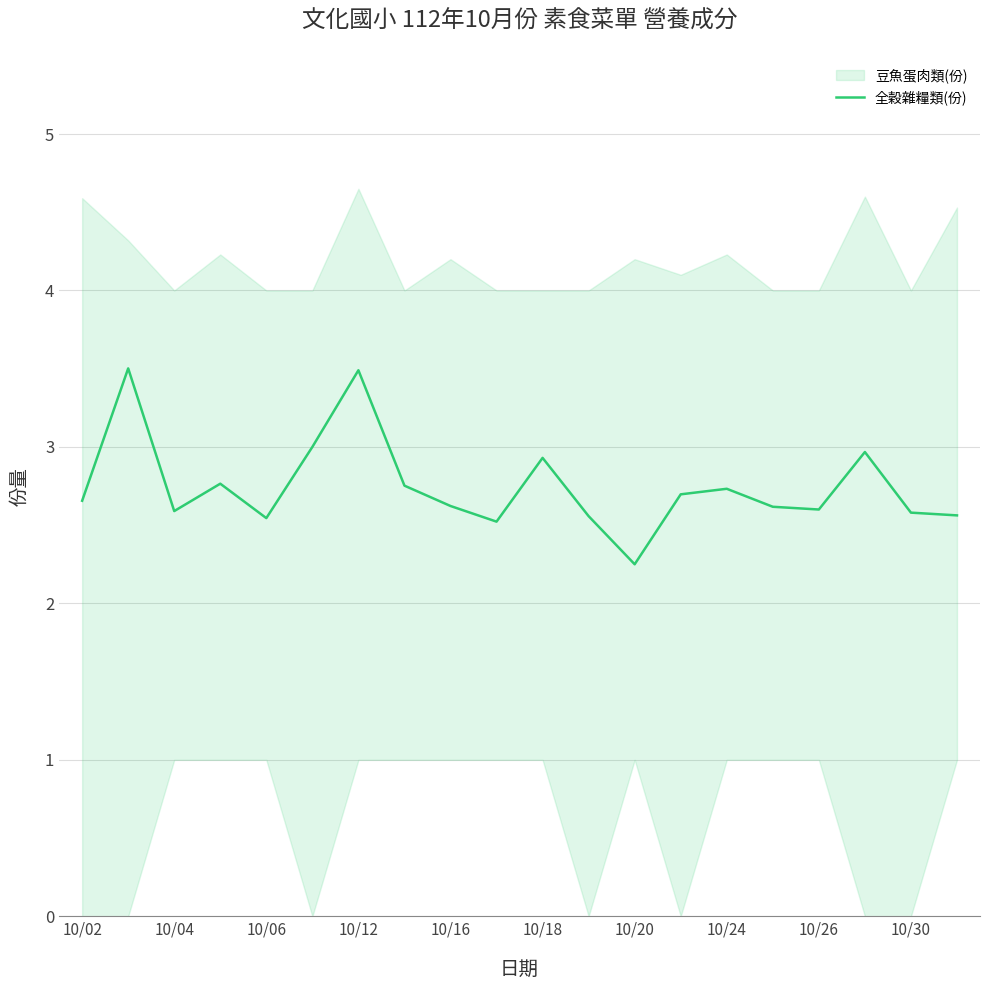

Where is 全穀雜糧類(份) nearest to the value 2?

10/20